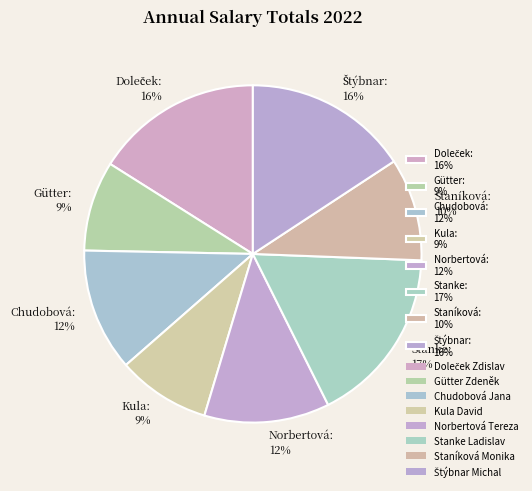

To the nearest percent, what is the difference between the largest and smallest slice percentages?

8%